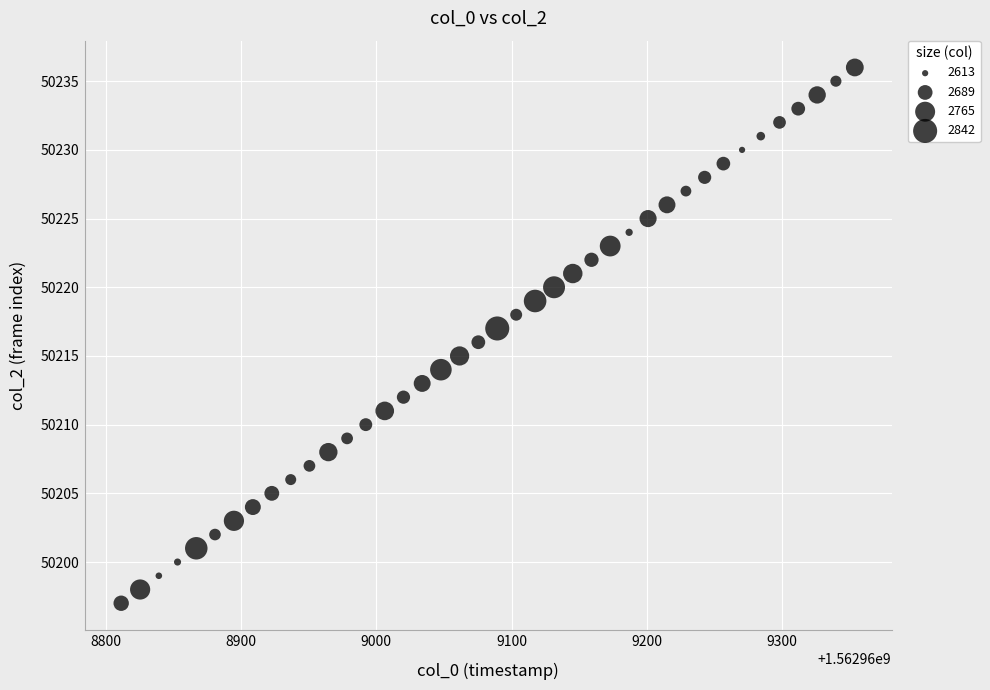

What is the range of Y values (max minus min)?

39